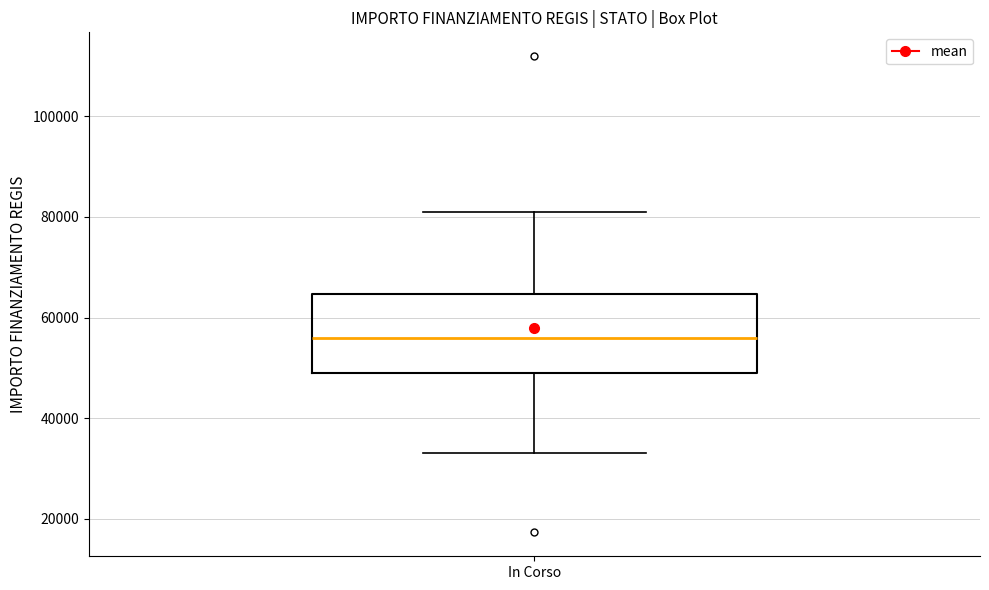

Where does the upper whisker of the box for In Corso end on the y-axis? The values are not printed on the chart, so give them approximately, as read against the axis.

80000